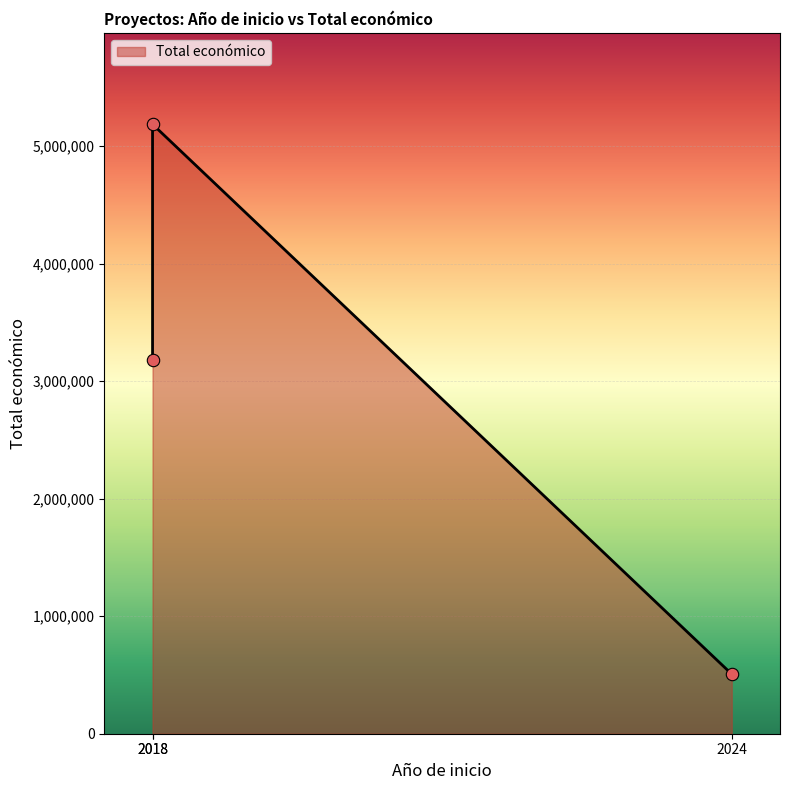

What is the change in value from 2024 to 2018?

+4680000